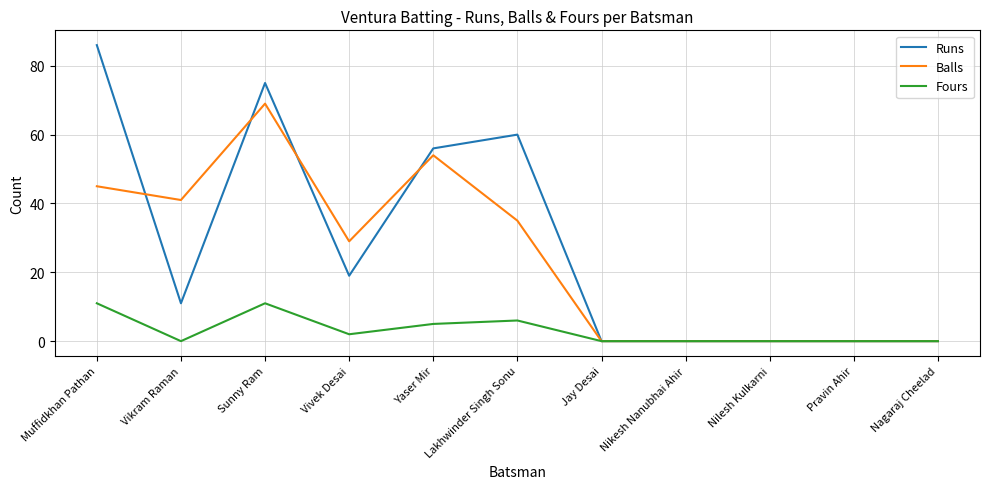

Rank the series by their maximum value, from highest to lowest.

Runs, Balls, Fours